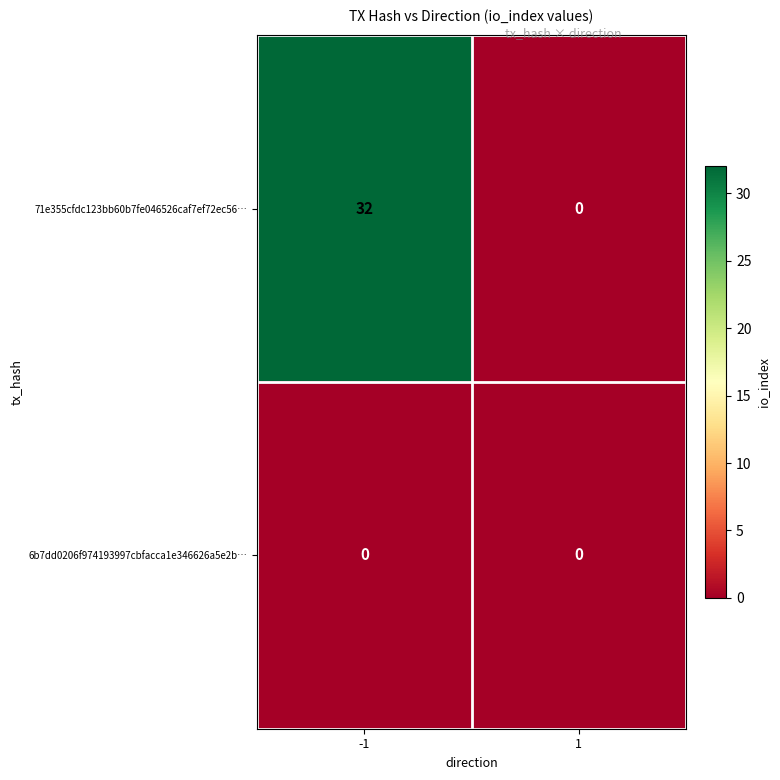

List the series in order of their peak value, highest first.

71e355cfdc123bb60b7fe046526caf7ef72ec56…, 6b7dd0206f974193997cbfacca1e346626a5e2b…